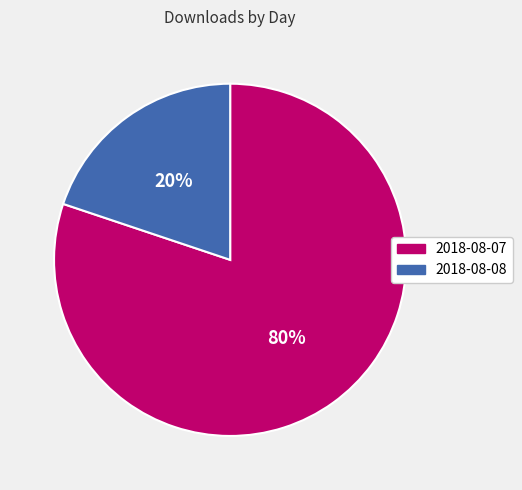

Is it true that 2018-08-07 is 80% of the pie?

True